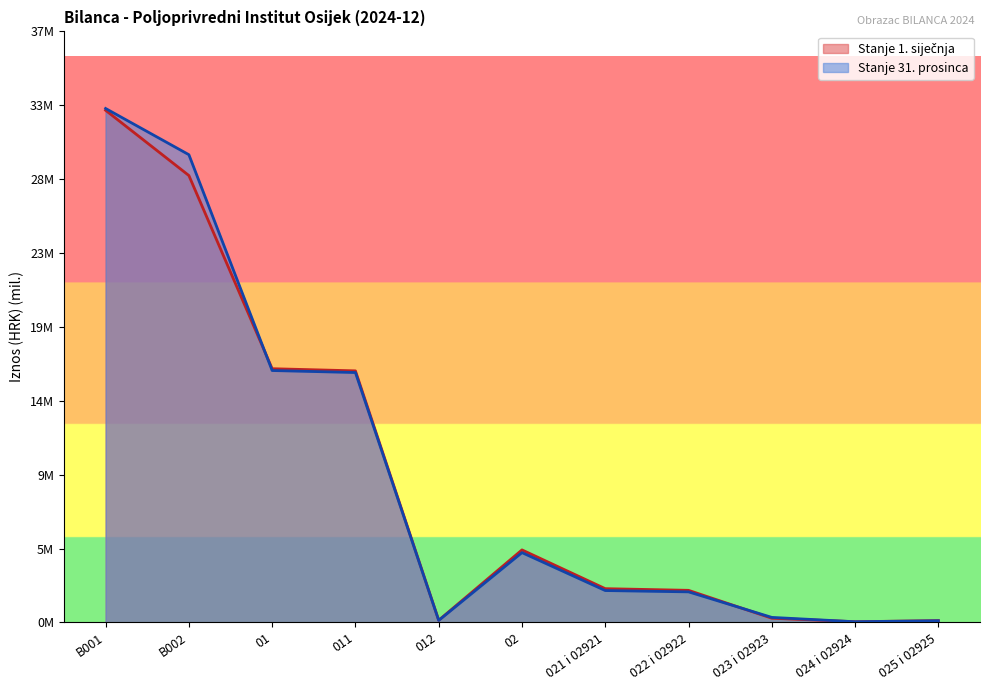

At which category is the sum across all series the highest?

B001